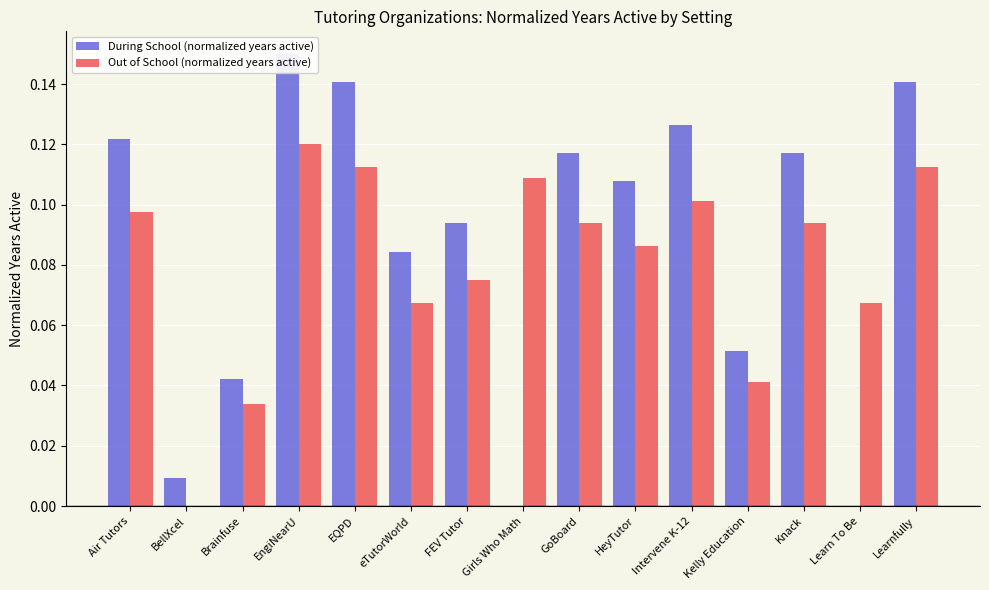

Which series changed the most between EngiNearU and Learn To Be?

During School (normalized years active)